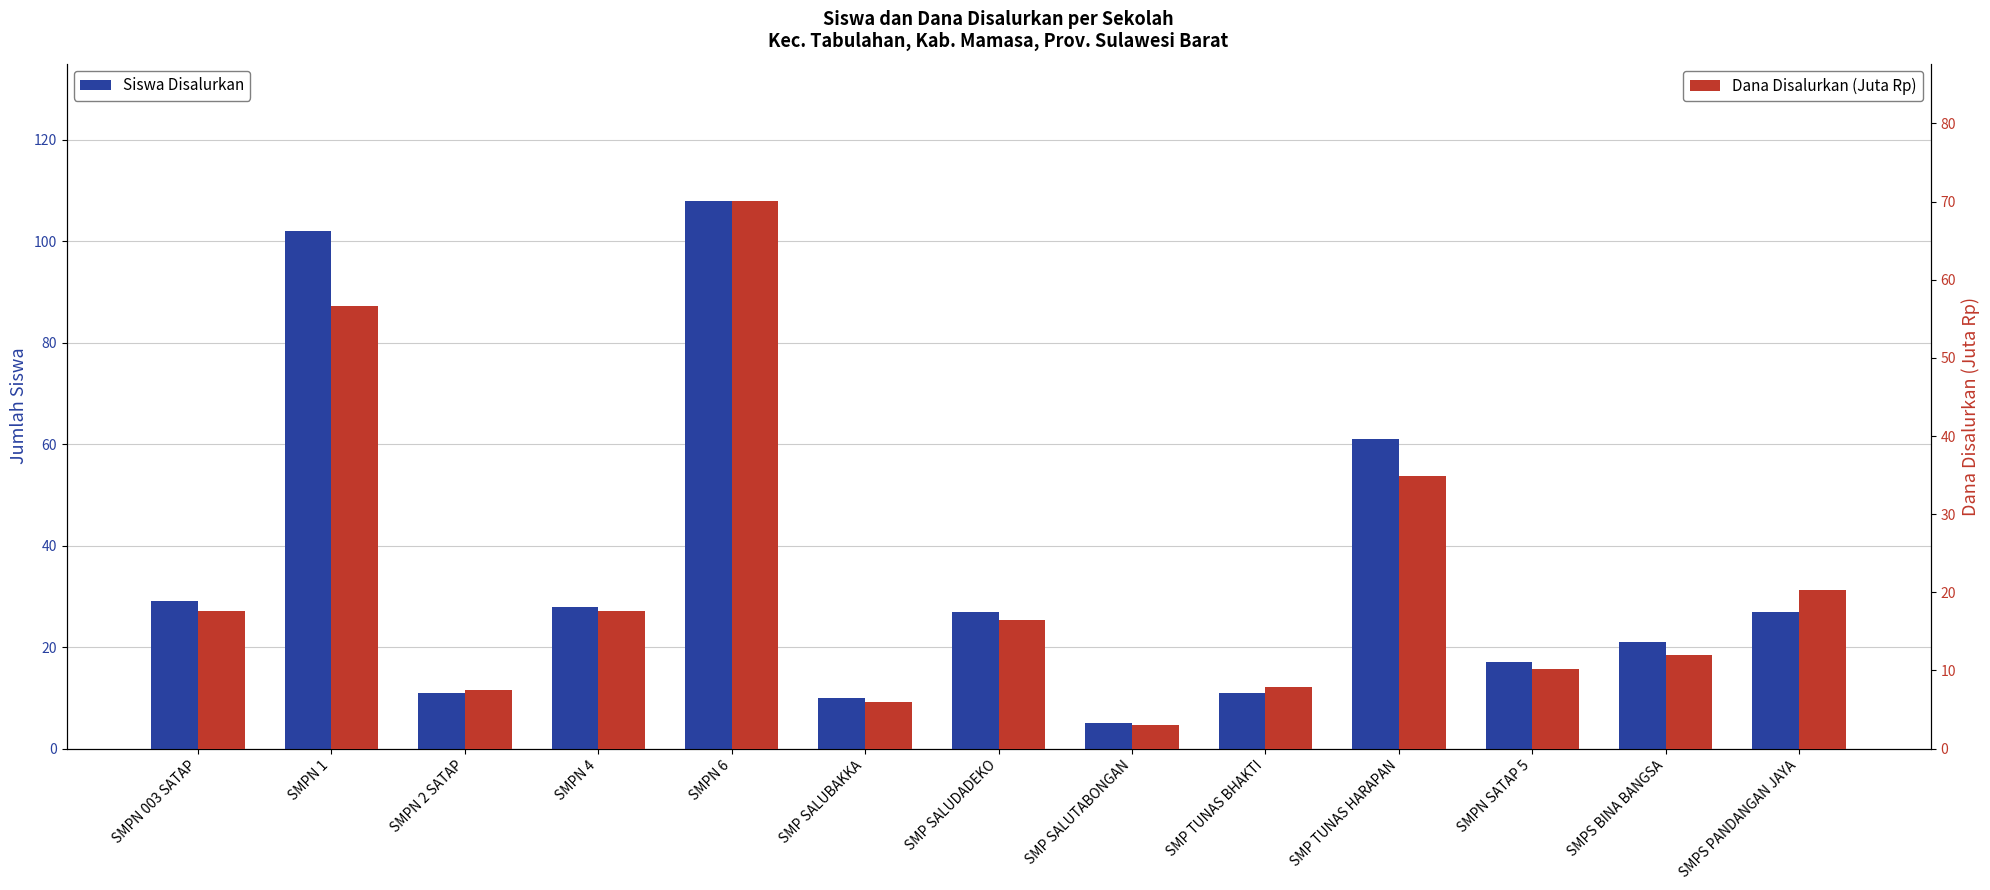

What are all the series names shown in the legend?

Siswa Disalurkan, Dana Disalurkan (Juta Rp)